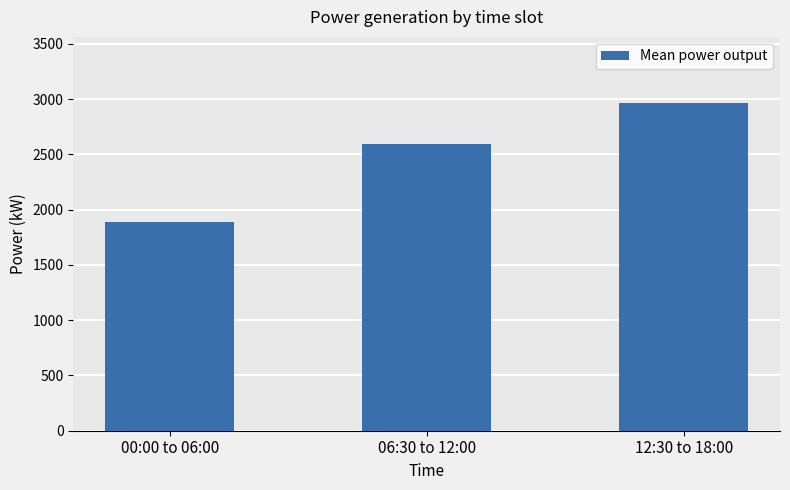

Which category has the highest value across all series?

12:30 to 18:00